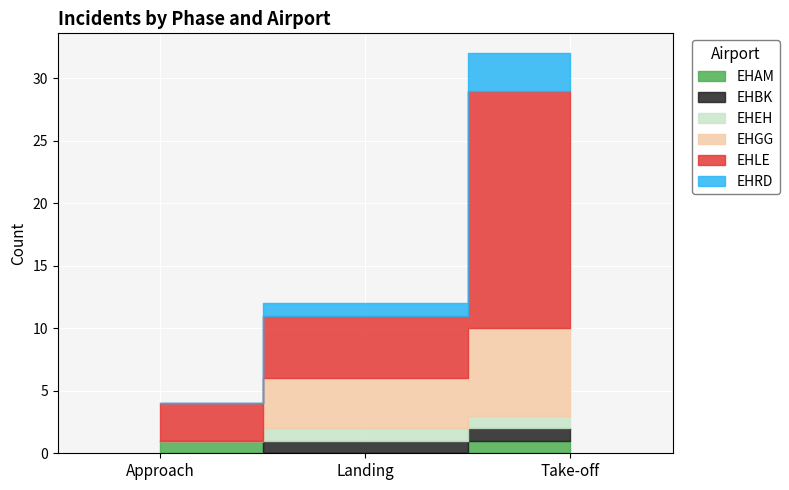

At Take-off, list the series in order from largest to smallest.

EHLE, EHGG, EHRD, EHBK, EHEH, EHAM